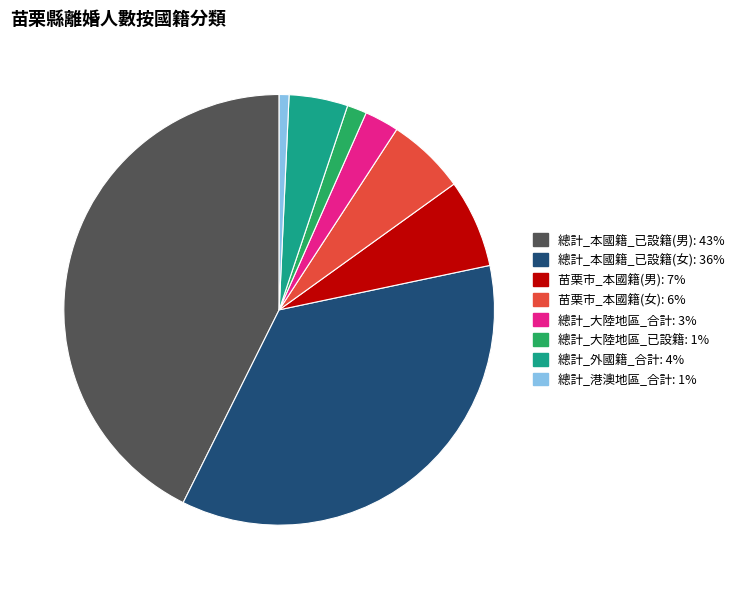

What is the change in value from 總計_大陸地區_已設籍 to 總計_港澳地區_合計?

-2